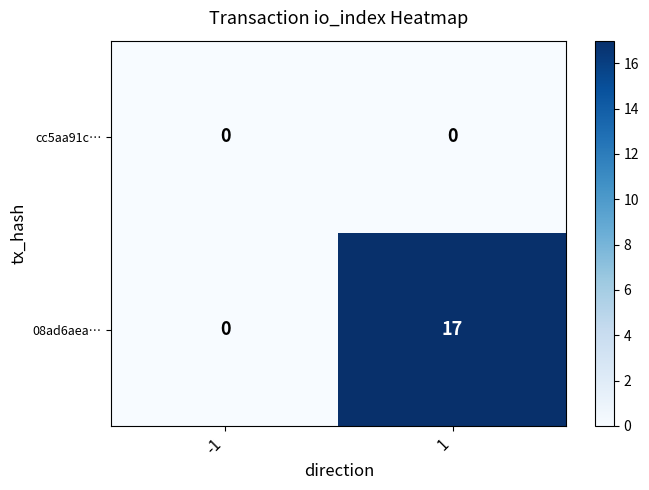

Between -1 and 1, which series saw the biggest shift?

08ad6aea…